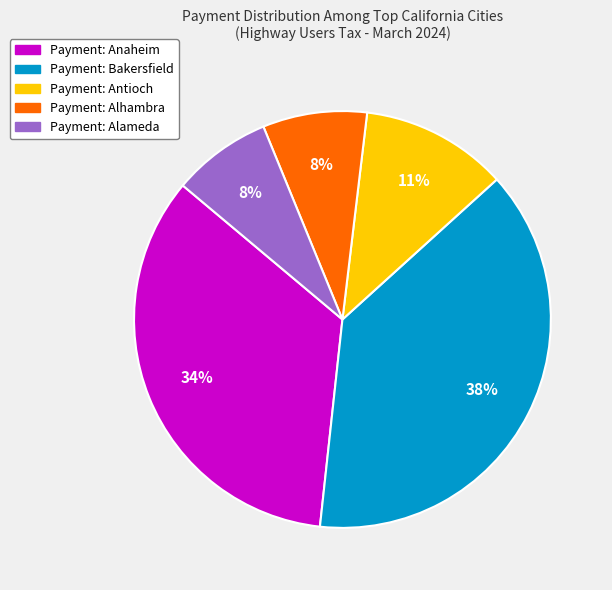

Is there any slice that represents more than half of the pie?

No